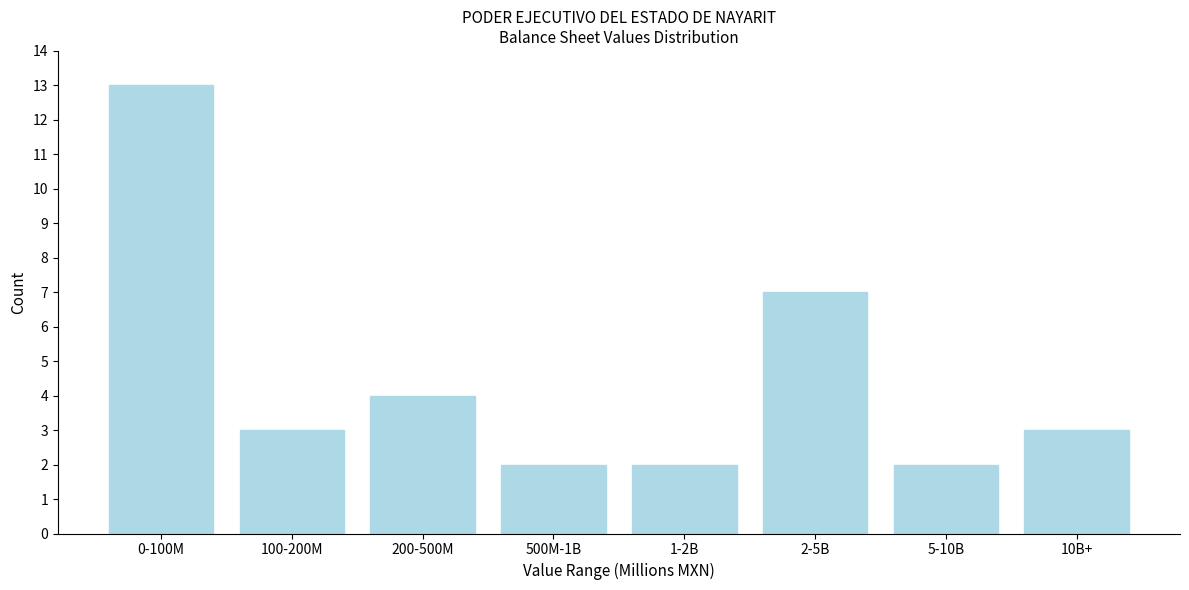

Reading right to left, extract all data points from this chart.

3	2	7	2	2	4	3	13